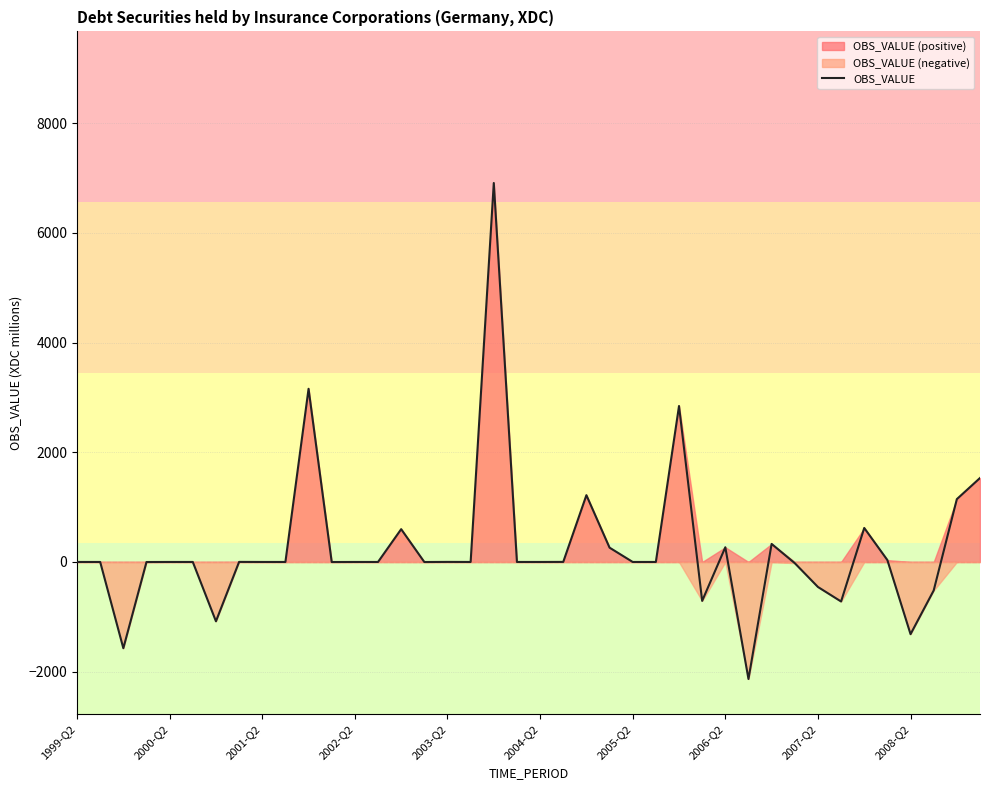

True or false: the data has more than 0 interior local peaks.

True